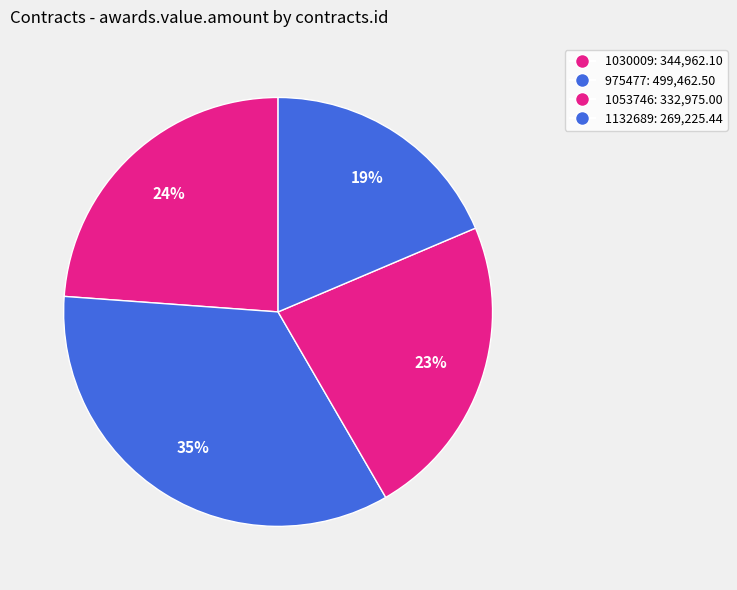

Count the number of slices in the pie.

4